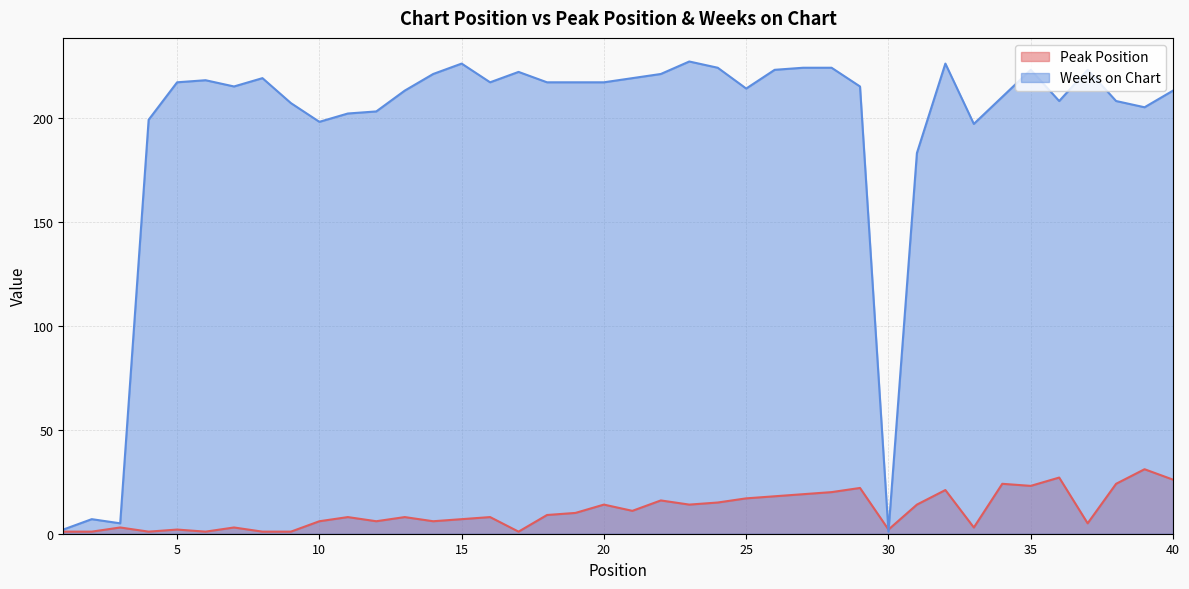

Which category has the lowest value in the Weeks on Chart series?

30